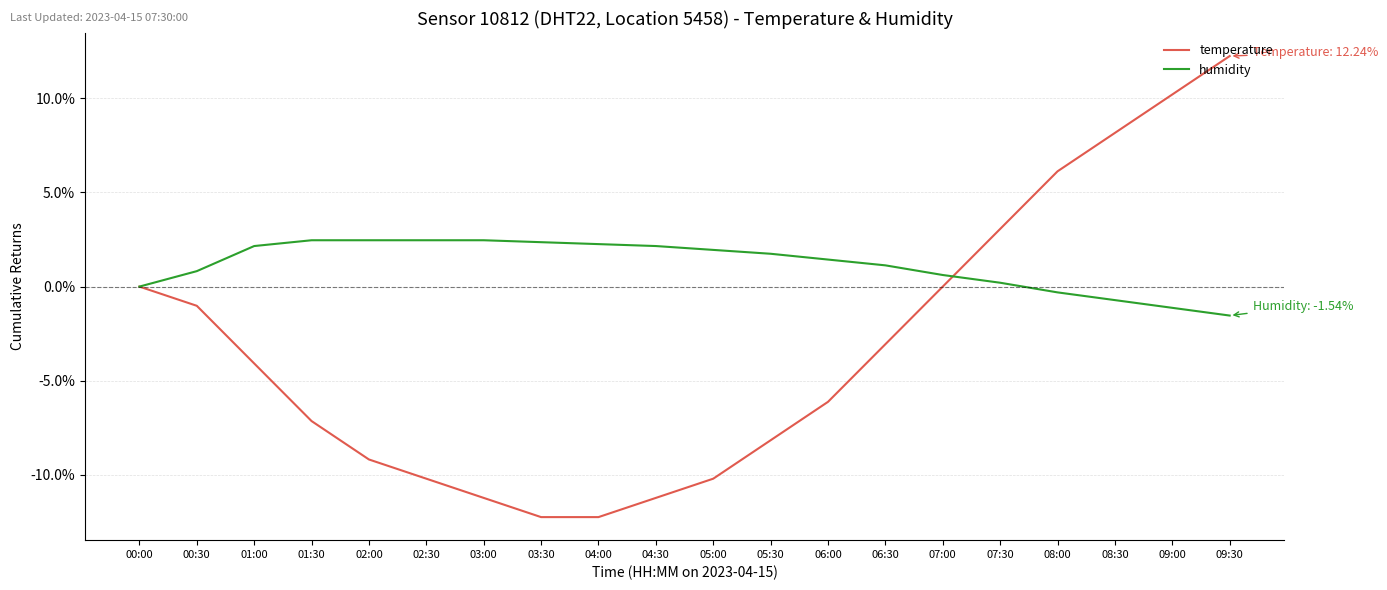

At which category is the sum across all series the highest?

09:30